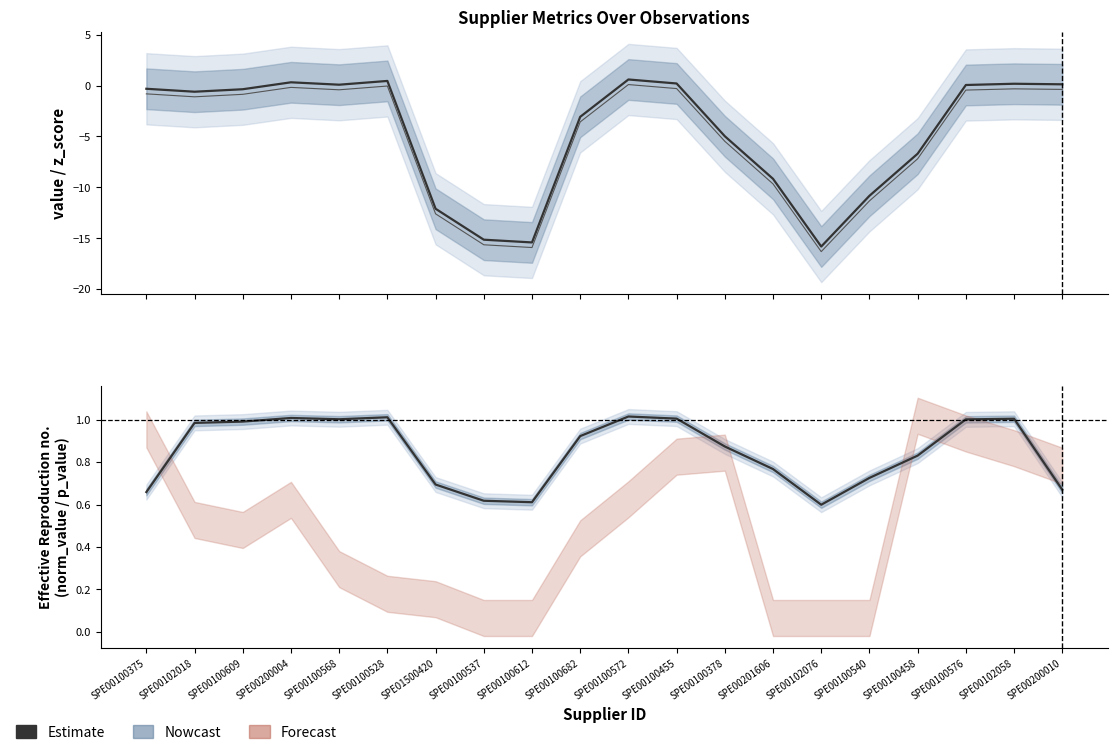

In norm_value, how many points are higher than both neighbors (excluding endpoints)?

4